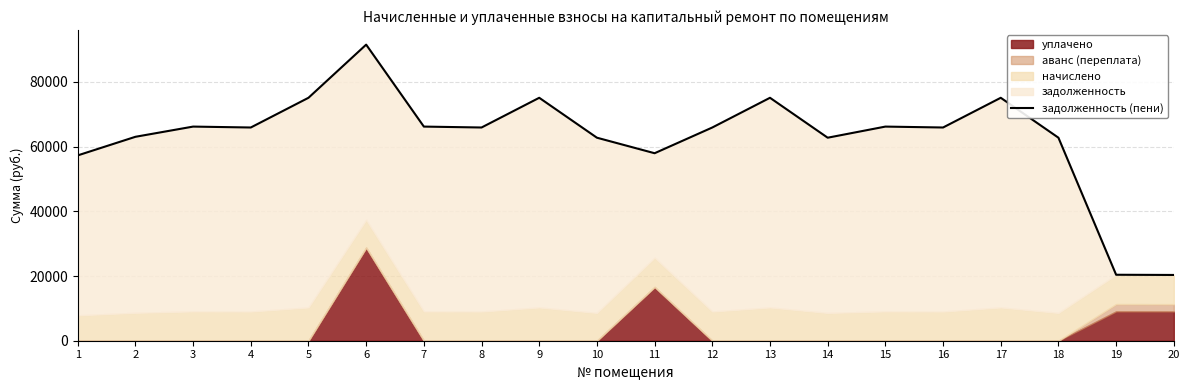

How many interior local valleys (lower than both neighbors) does the data have?

5